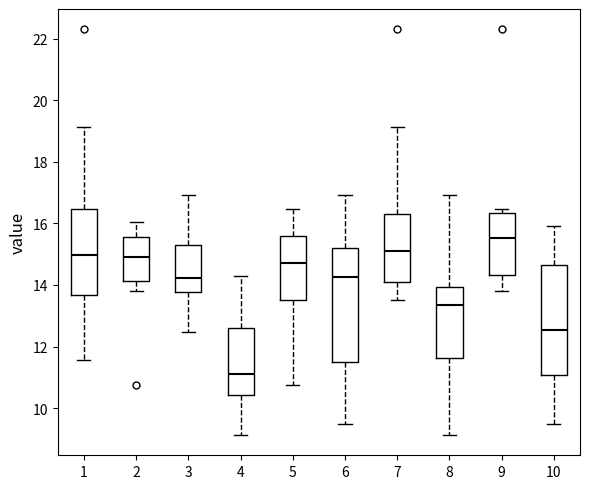

Reading left to right, transcribe this box plot: for each box, give where its median line is, the range the box spans, and where its two whiskers end, as read against the y-axis. The values are not printed on the chart, so give them approximately, as read against the axis.

1: median 15.0, box 13.6 to 16.4, whiskers 11.6 to 19.2
2: median 15.0, box 14.2 to 15.6, whiskers 13.8 to 16.0
3: median 14.2, box 13.8 to 15.4, whiskers 12.4 to 17.0
4: median 11.2, box 10.4 to 12.6, whiskers 9.2 to 14.4
5: median 14.8, box 13.6 to 15.6, whiskers 10.8 to 16.4
6: median 14.2, box 11.6 to 15.2, whiskers 9.4 to 17.0
7: median 15.2, box 14.0 to 16.2, whiskers 13.6 to 19.2
8: median 13.4, box 11.6 to 14.0, whiskers 9.2 to 17.0
9: median 15.6, box 14.4 to 16.4, whiskers 13.8 to 16.4 (just above the box's upper edge)
10: median 12.6, box 11.0 to 14.6, whiskers 9.4 to 16.0